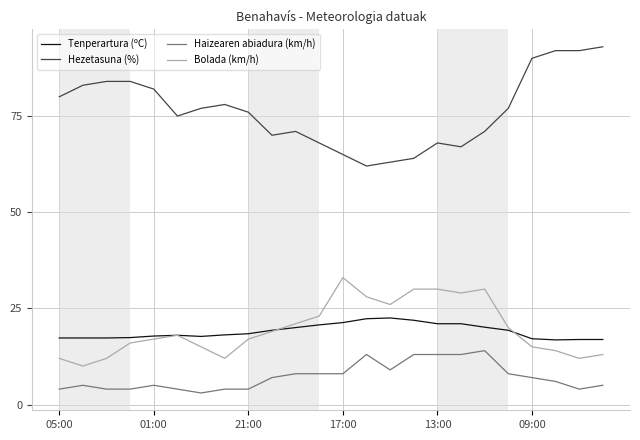

Which series has the largest total across all categories?

Hezetasuna (%)